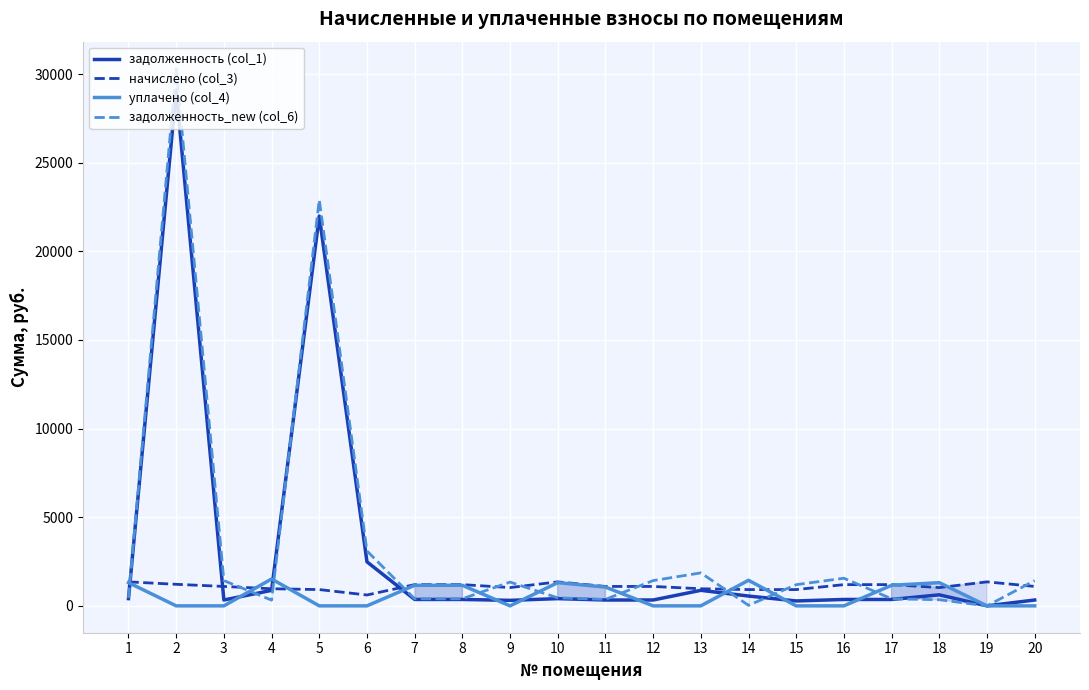

Between 2 and 4, which series saw the biggest shift?

задолженность_new (col_6)